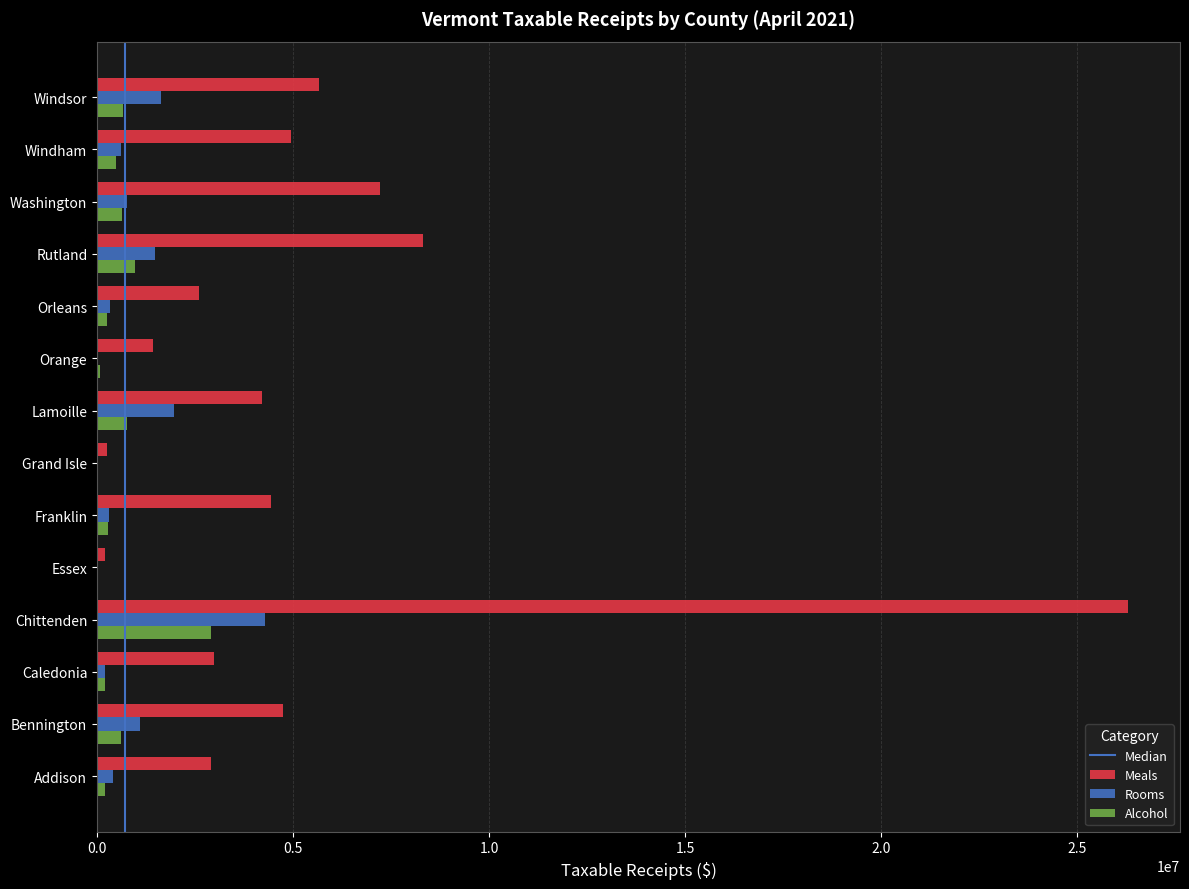

Which series has the largest range (max minus min)?

Meals